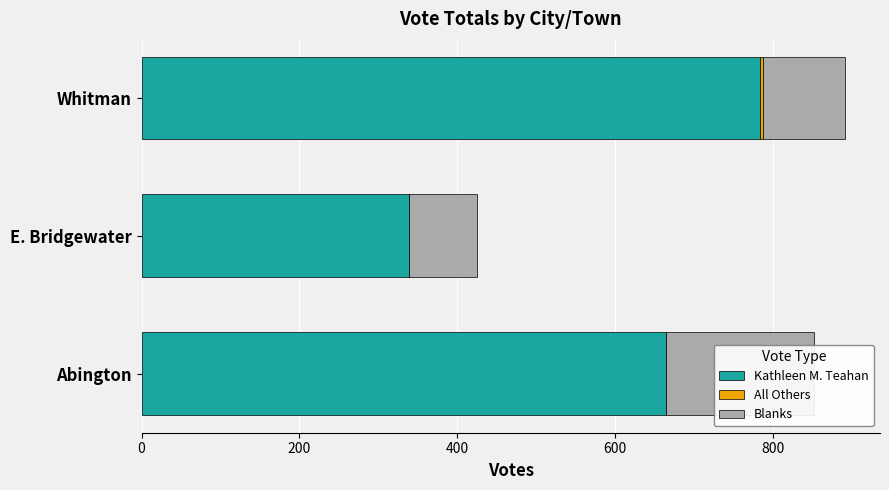

What is the value of the Kathleen M. Teahan bar at the 1st from the left?

664